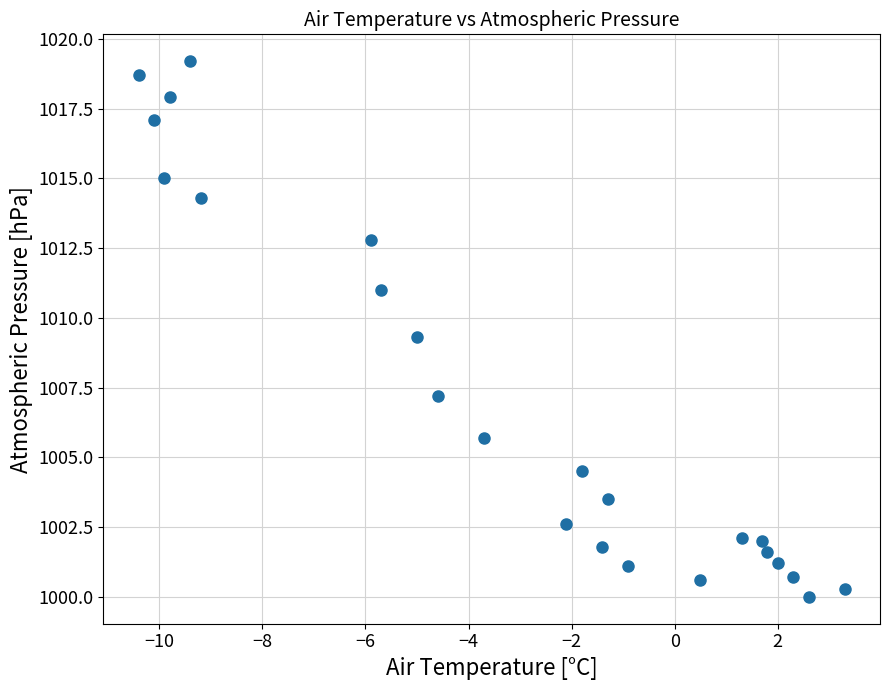

What Y value in the scatter plot is closest to 1009?

1009.3